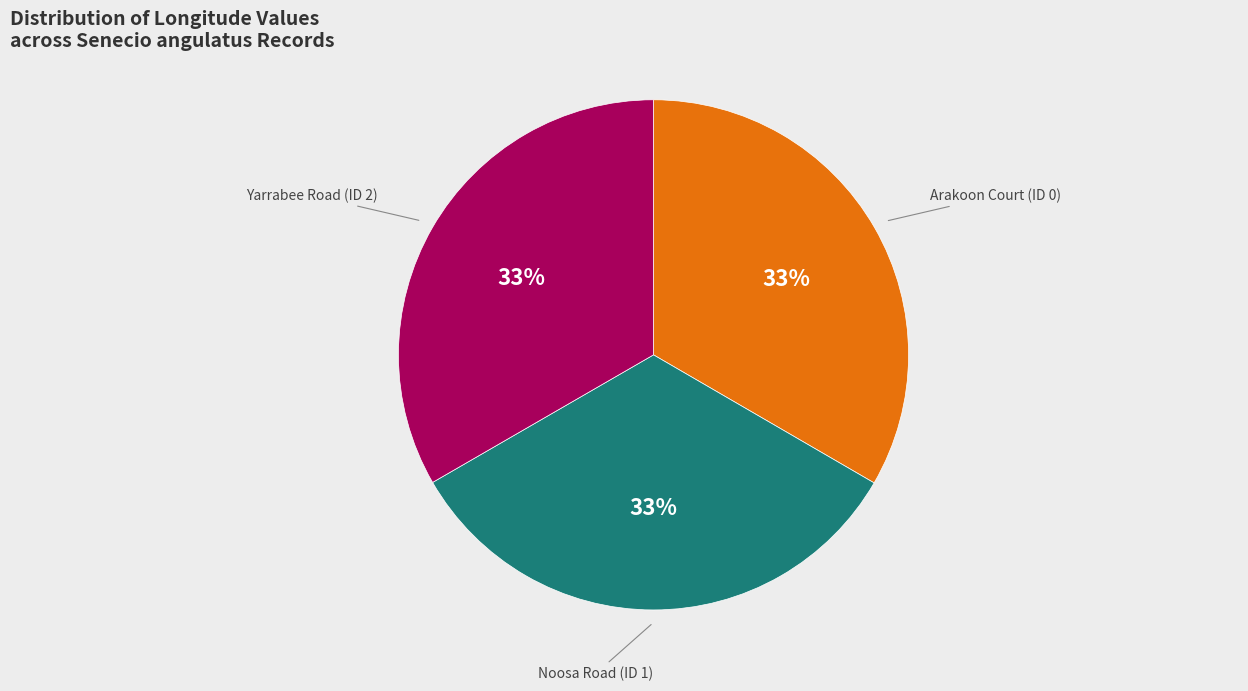

Does any single category account for the majority?

No